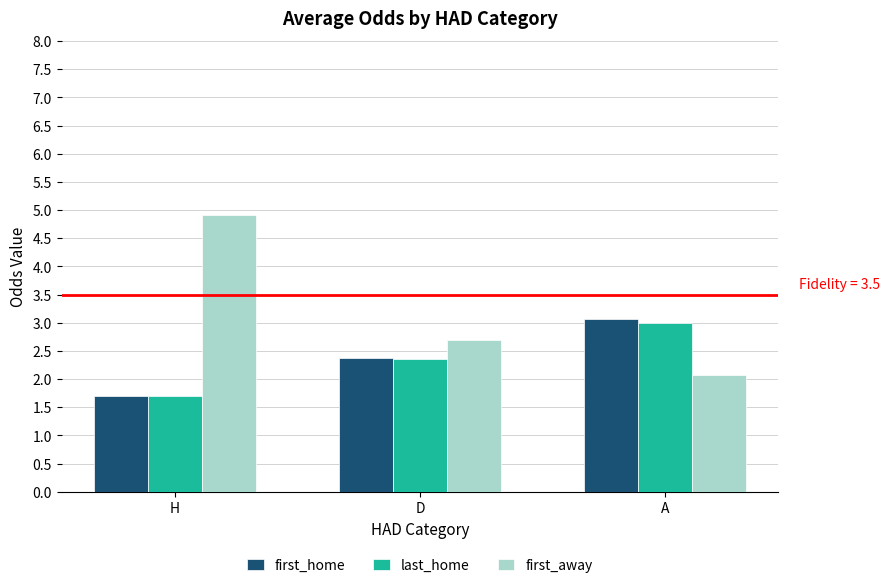

The last_home series shows 3.0 at A. True or false?

True